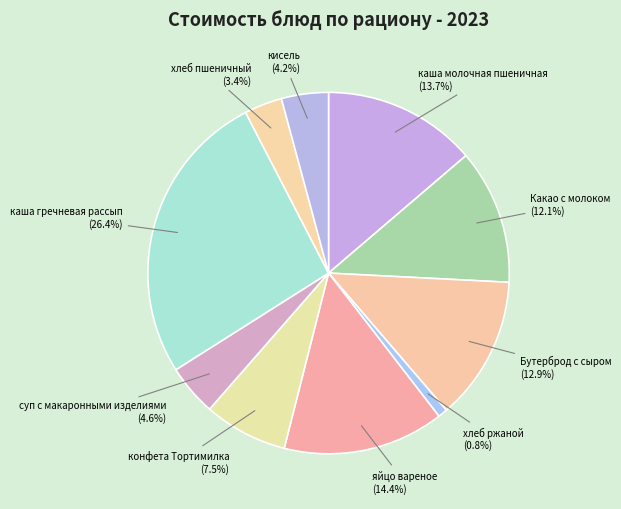

What is the ratio of the value at Какао с молоком to the value at хлеб пшеничный?

3.6